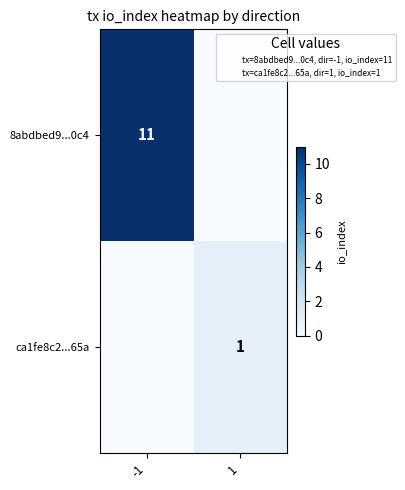

The value of 8abdbed9...0c4 at -1 is 19. True or false?

False